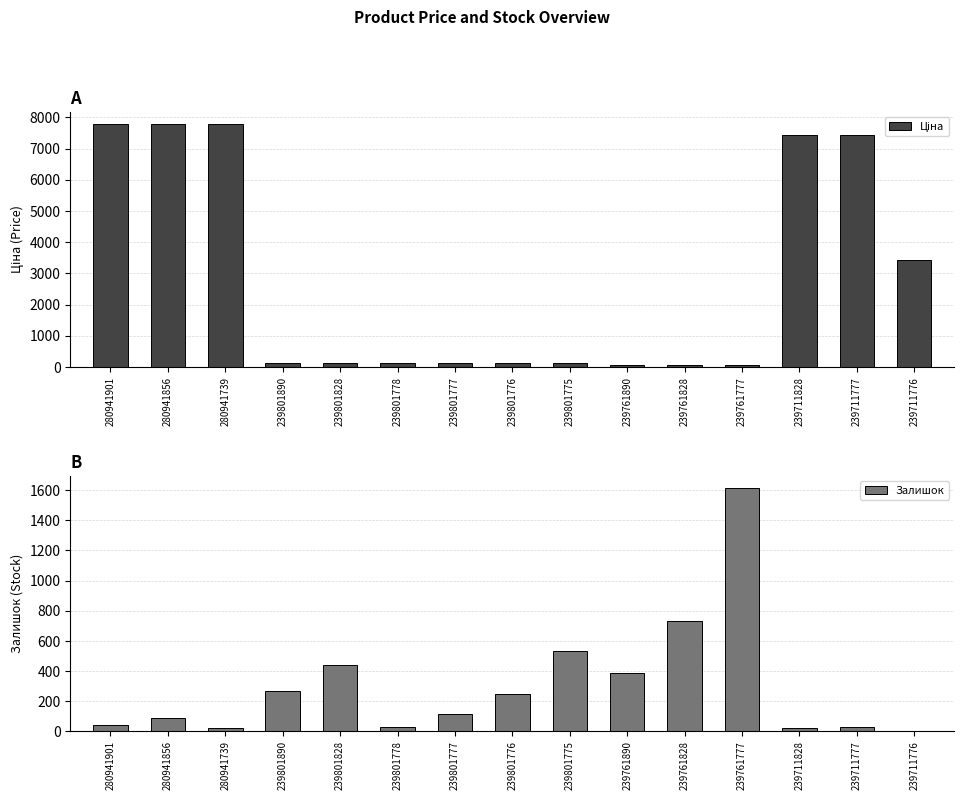

How many bars are there in each group?

2